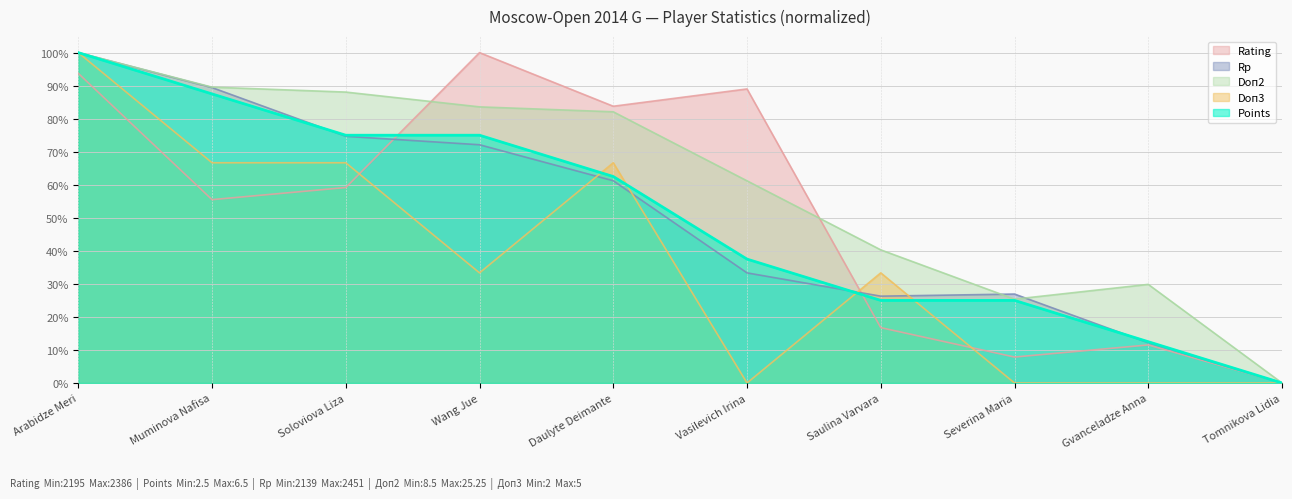

In Rating, how many points are lower than both neighbors (excluding endpoints)?

3